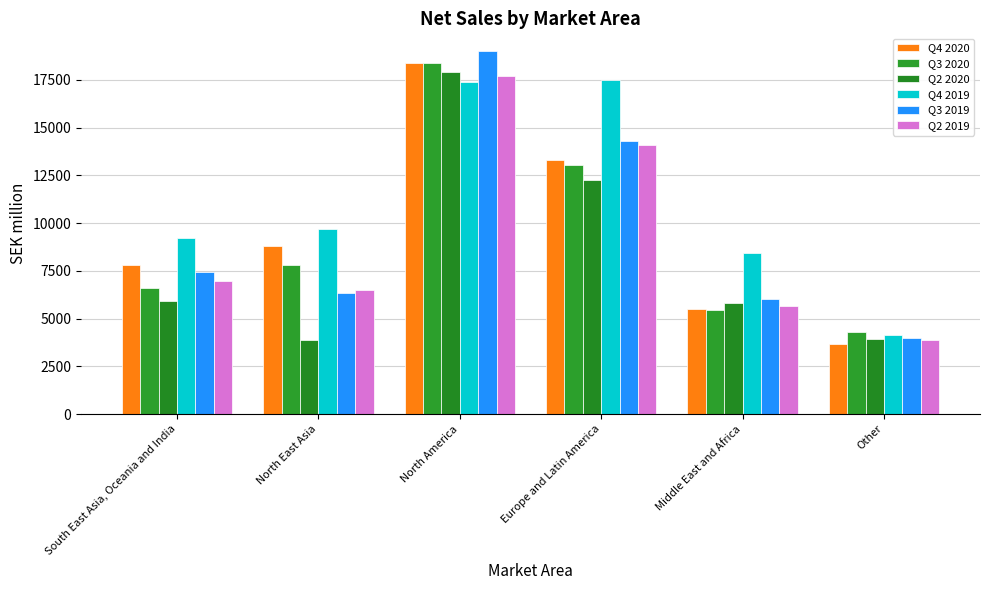

What is the value of the Q3 2019 bar at the 6th from the left?

4000